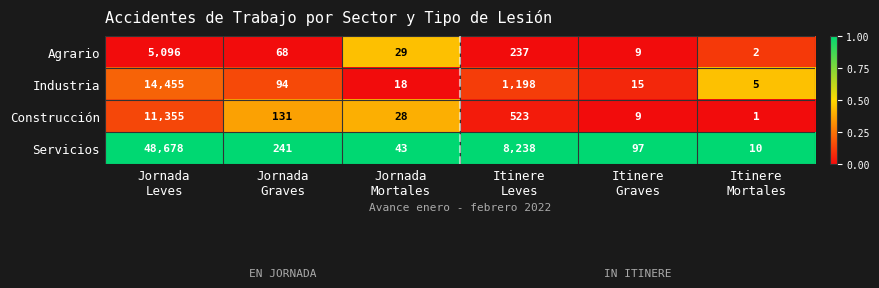

Rank the series at Itinere
Leves from highest to lowest value.

Servicios, Industria, Construcción, Agrario